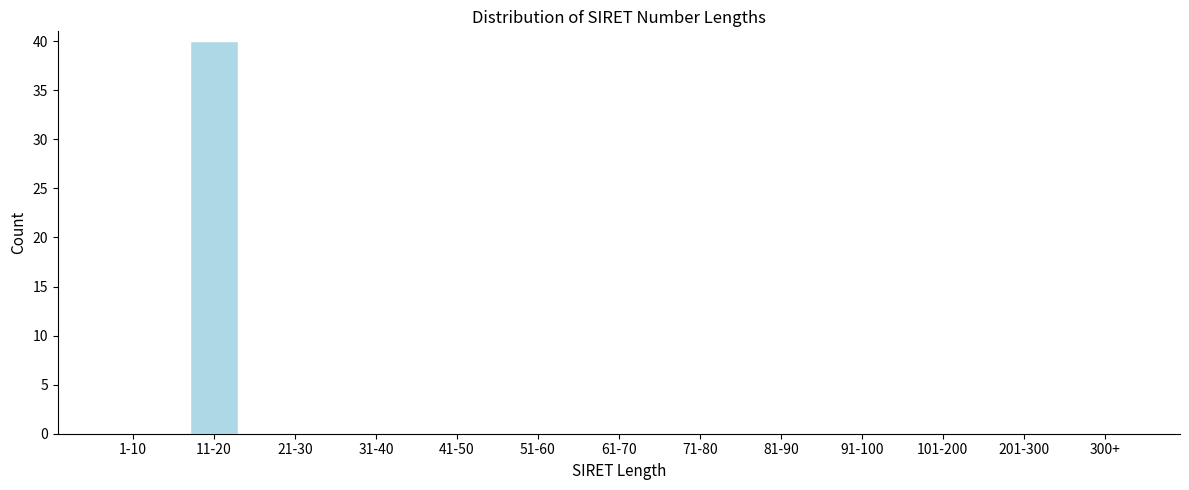

Reading left to right, extract all data points from this chart.

1-10=0	11-20=40	21-30=0	31-40=0	41-50=0	51-60=0	61-70=0	71-80=0	81-90=0	91-100=0	101-200=0	201-300=0	300+=0